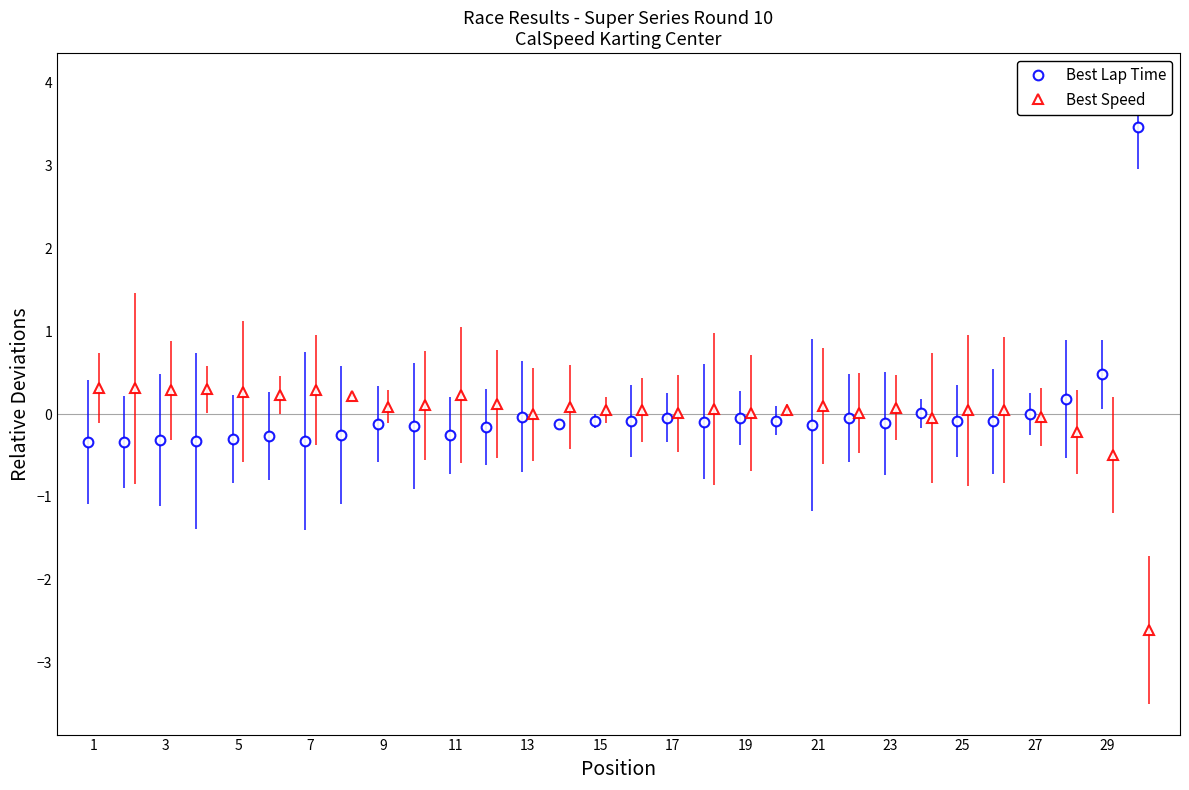

How many positive values does the Best Speed series have?

24